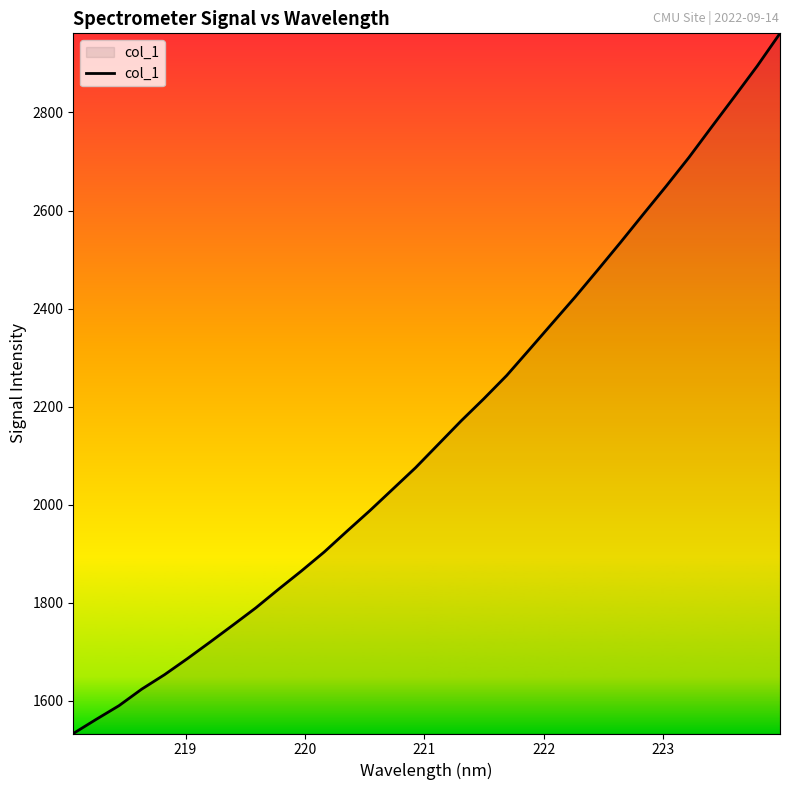

What is the maximum value shown in the chart?

2961.4